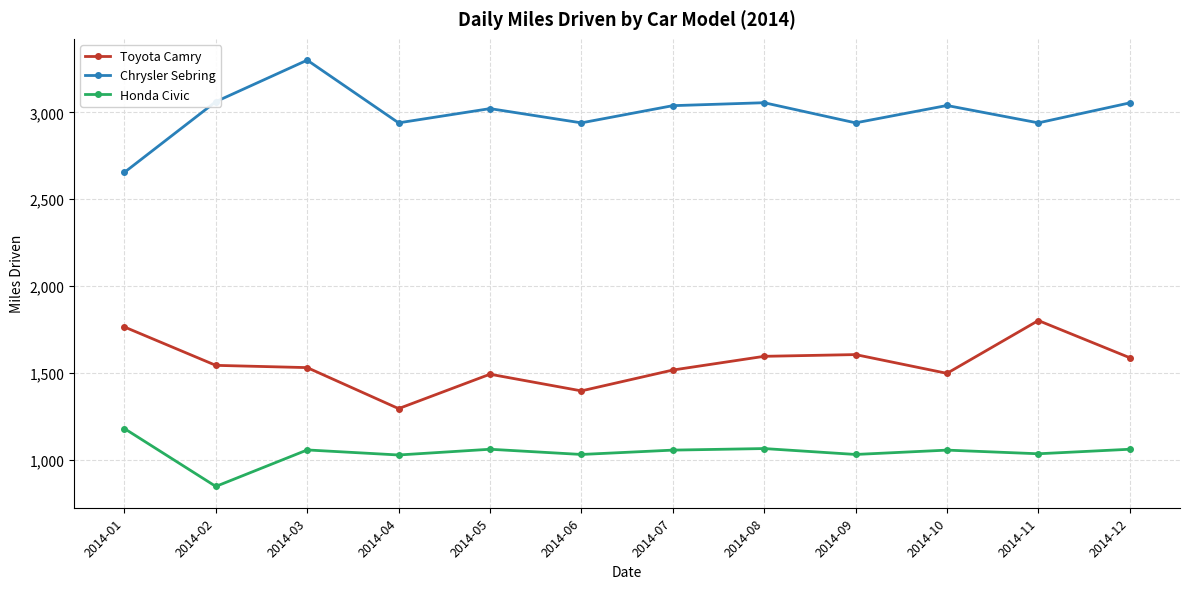

True or false: Chrysler Sebring and Honda Civic cross at least once.

False